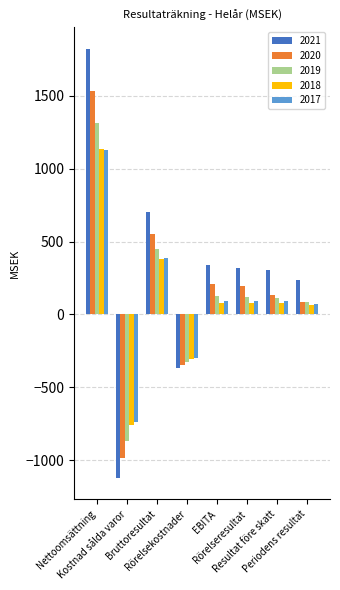

Which label corresponds to the largest value in the chart?

Nettoomsättning